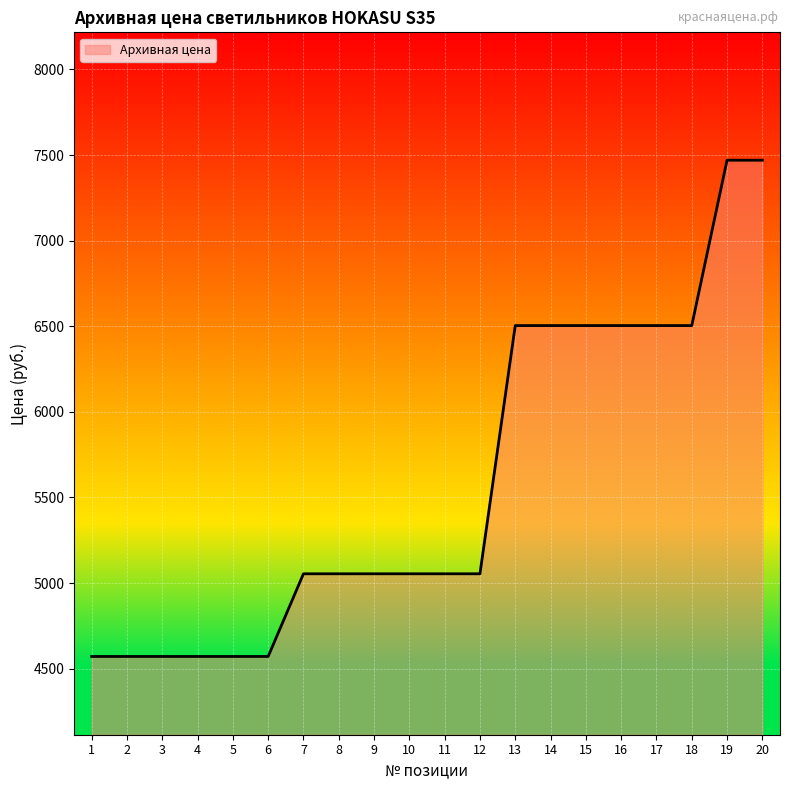

The chart shows a value of 5054 at 8. True or false?

True